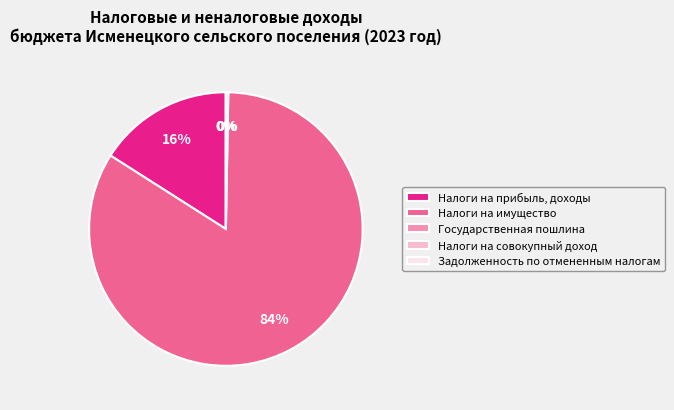

Which has a higher value, Государственная пошлина or Налоги на прибыль, доходы?

Налоги на прибыль, доходы